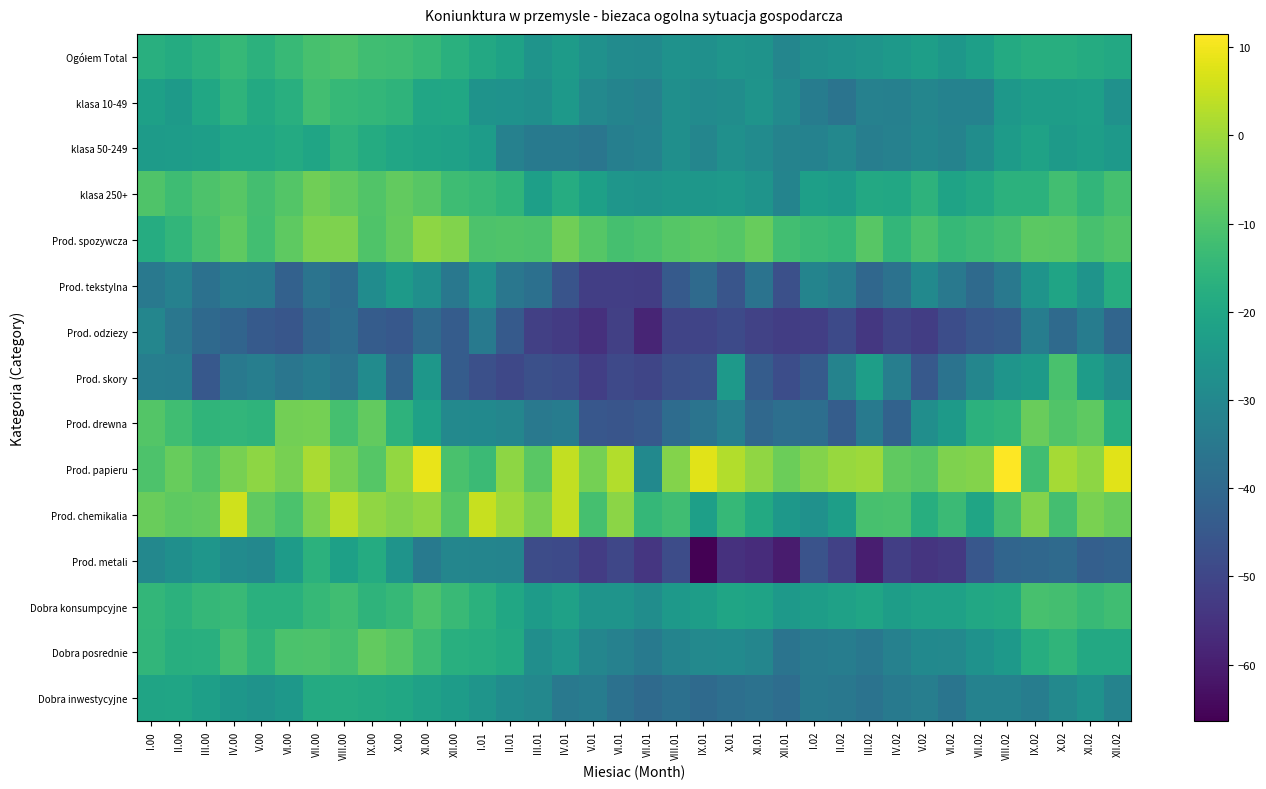

At which category does the chart reach its peak across all series?

VIII.02